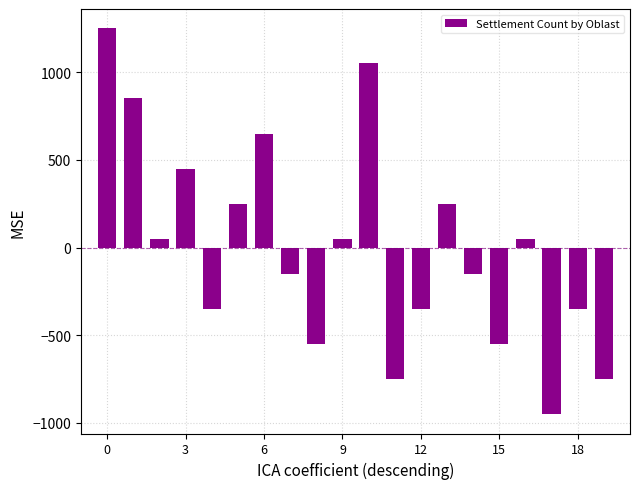

Reading left to right, list all the values displayed in this chart.

1250	850	50	450	-350	250	650	-150	-550	50	1050	-750	-350	250	-150	-550	50	-950	-350	-750